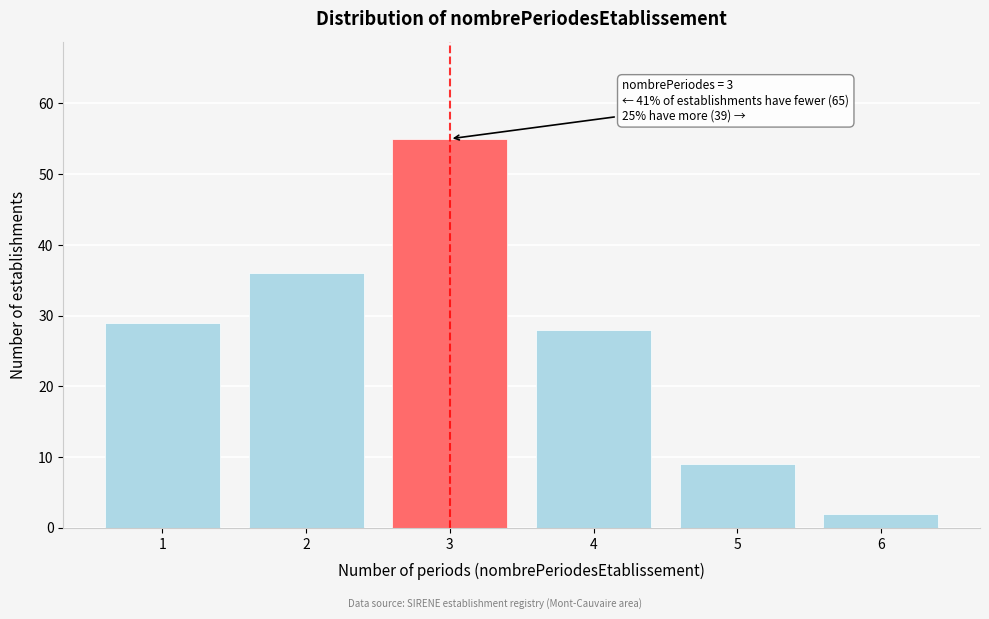

Reading left to right, extract all data points from this chart.

1=29	2=36	3=55	4=28	5=9	6=2